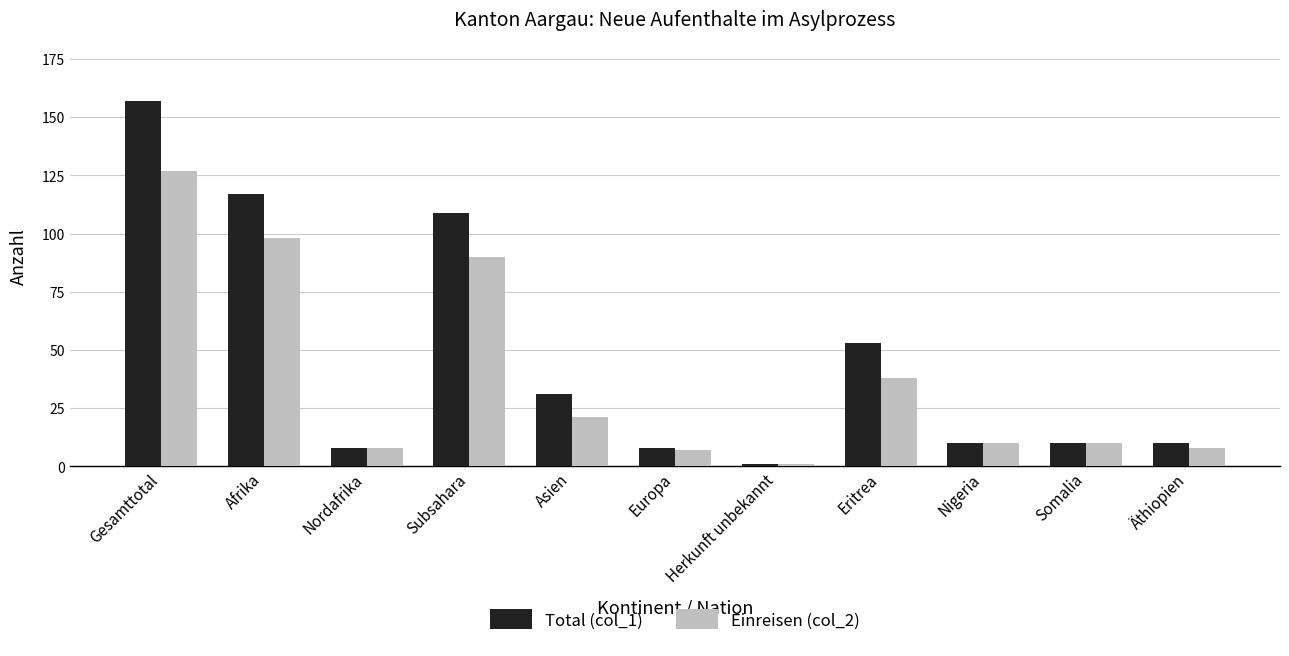

Which series has the largest range (max minus min)?

Total (col_1)